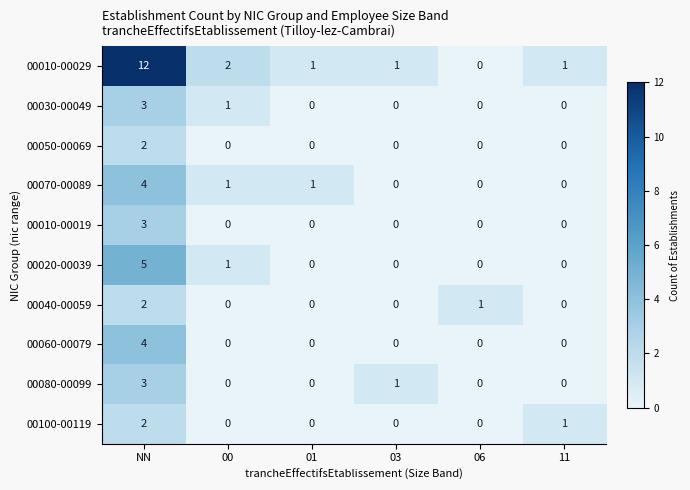

Where is 00020-00039 nearest to the value 2?

00